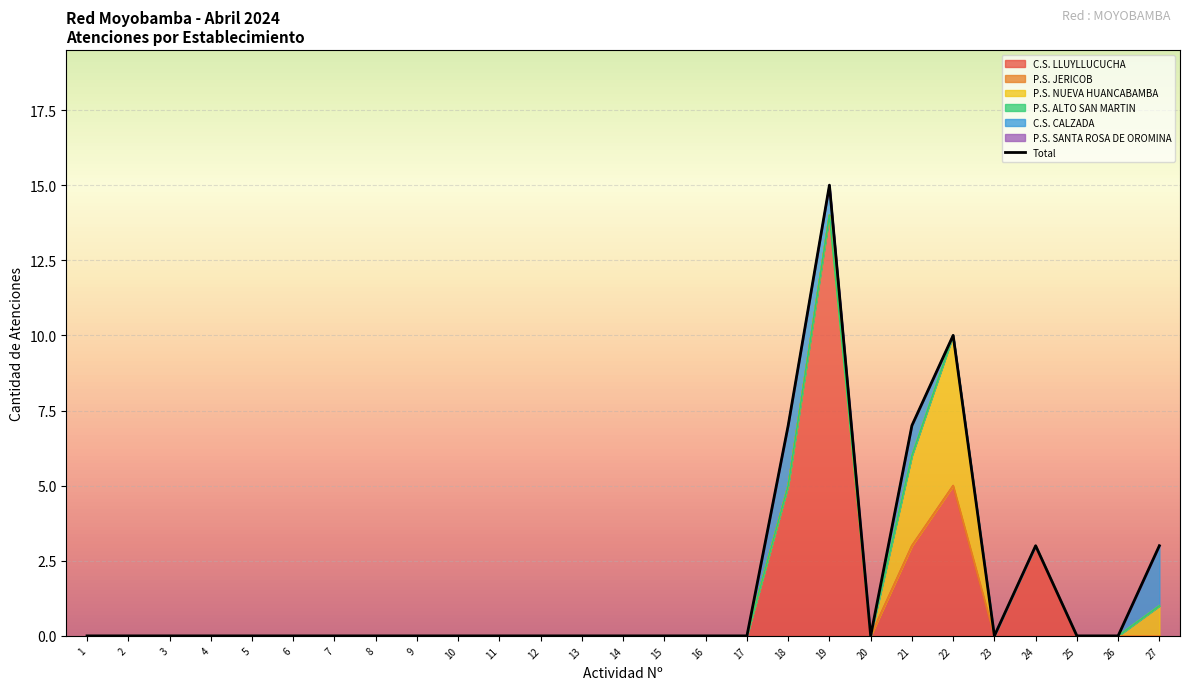

Which has a higher value, 16 or 24?

24